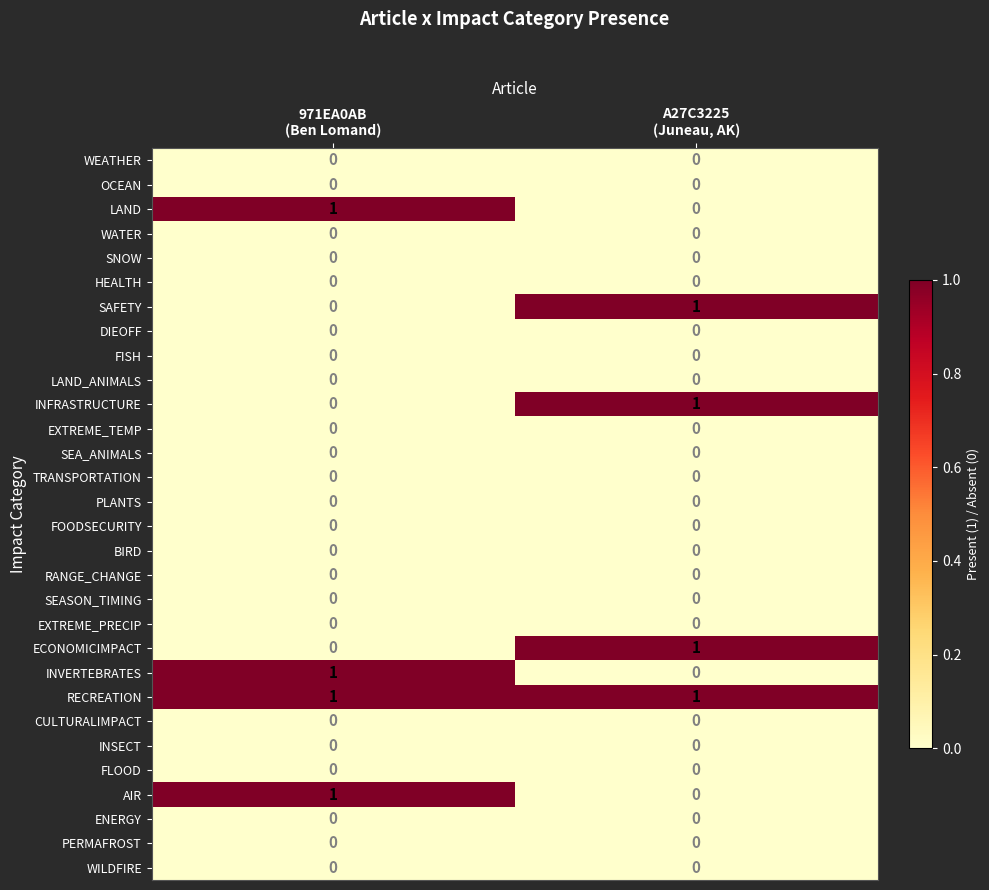

What is the difference between the highest and lowest values at A27C3225
(Juneau, AK)?

1